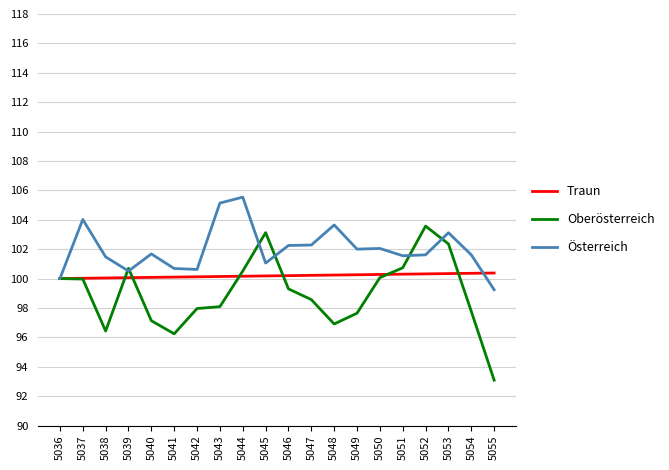

The value of Österreich at 5054 is 61.6. True or false?

False